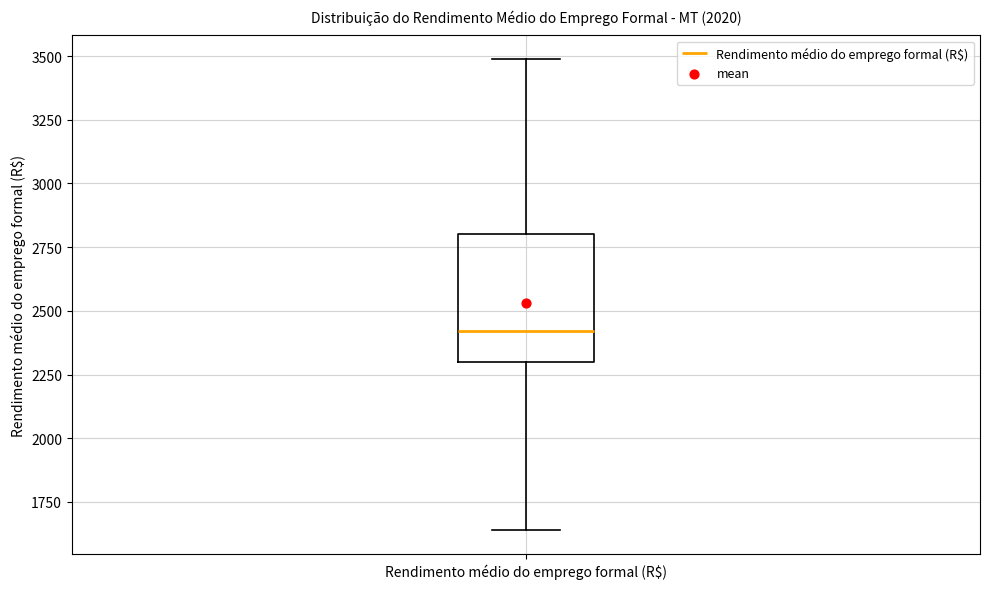

Transcribe this box plot: give where the median line is, the range the box spans, and where the two whiskers end, as read against the y-axis. The values are not printed on the chart, so give them approximately, as read against the axis.

median 2400, box 2300 to 2800, whiskers 1650 to 3500